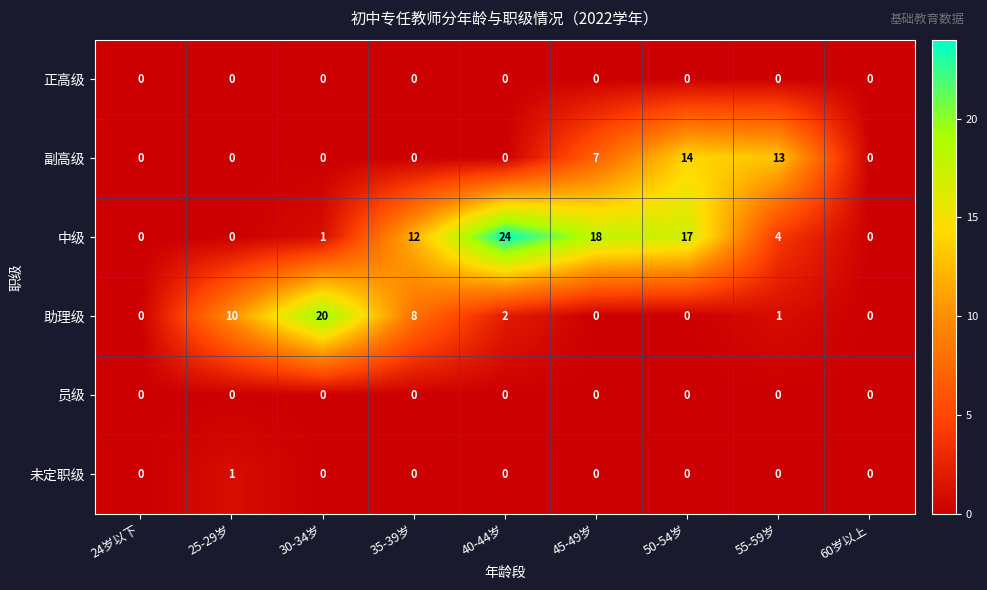

Between 25-29岁 and 30-34岁, which series saw the biggest shift?

助理级